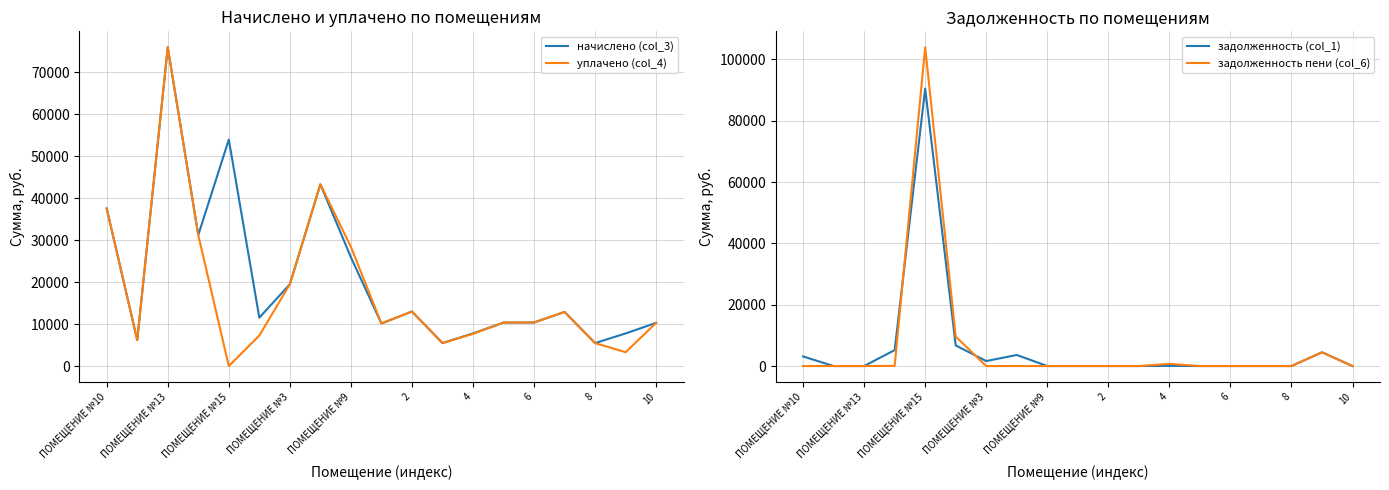

Rank the series at ПОМЕЩЕНИЕ №10 from highest to lowest value.

начислено (col_3), уплачено (col_4), задолженность (col_1), задолженность пени (col_6)